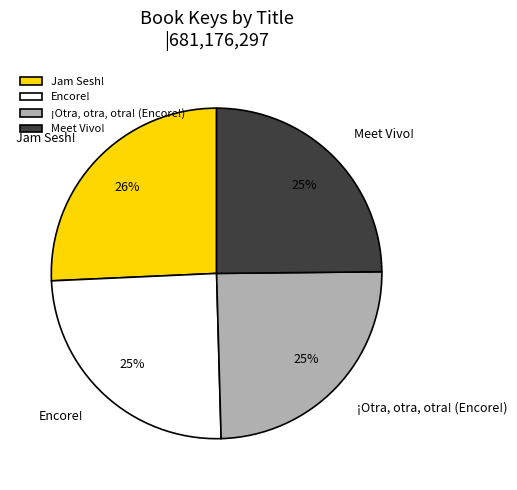

Is there any slice that represents more than half of the pie?

No